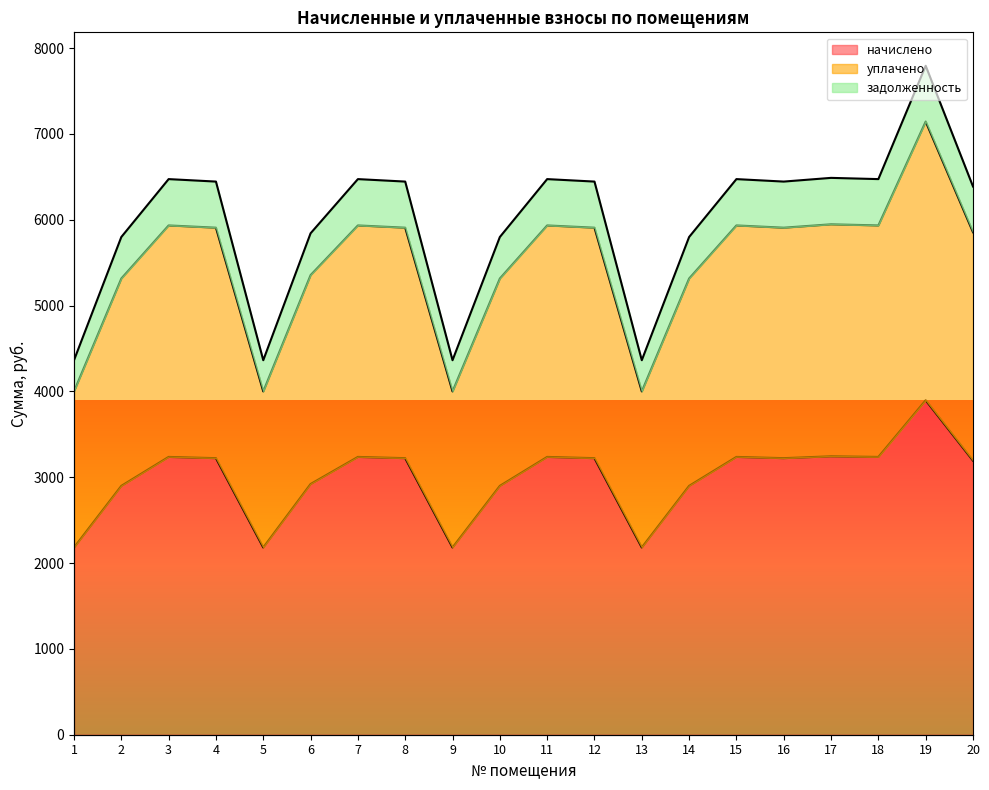

Between 9 and 14, which series saw the biggest shift?

задолженность